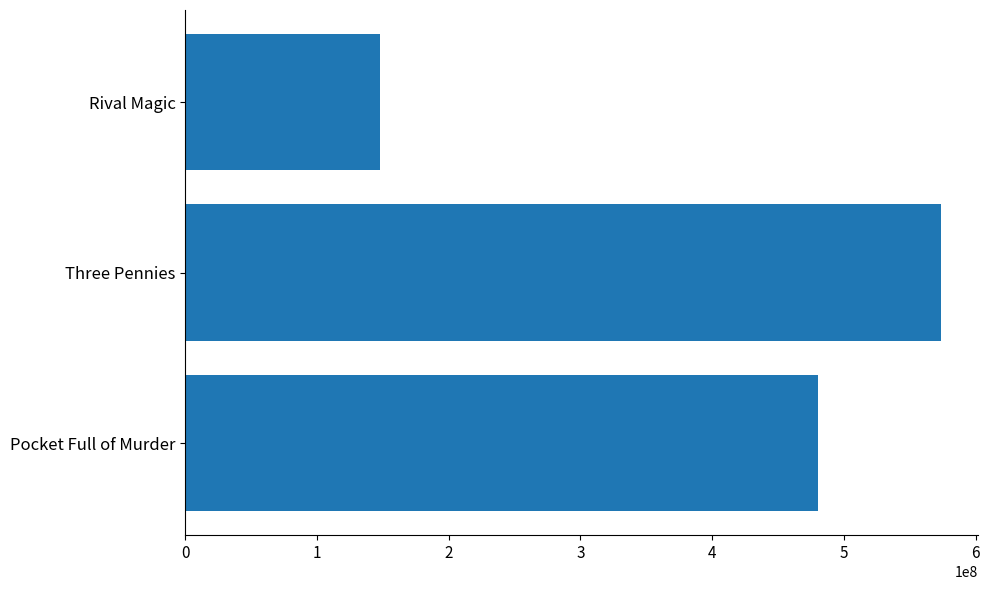

What is the ratio of the value at Rival Magic to the value at Pocket Full of Murder?

0.3